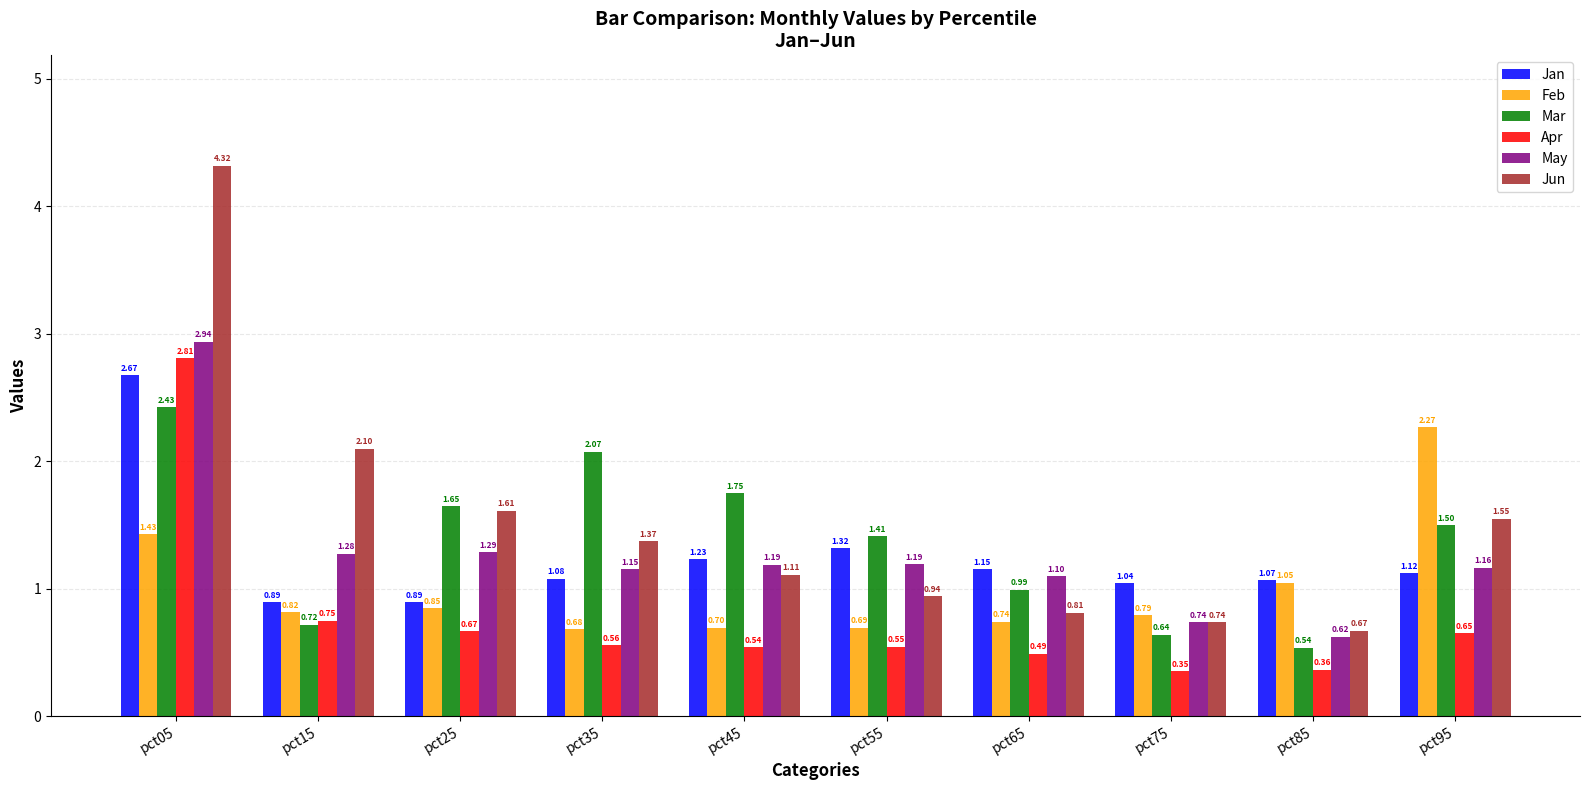

How many bars are there in total?

60